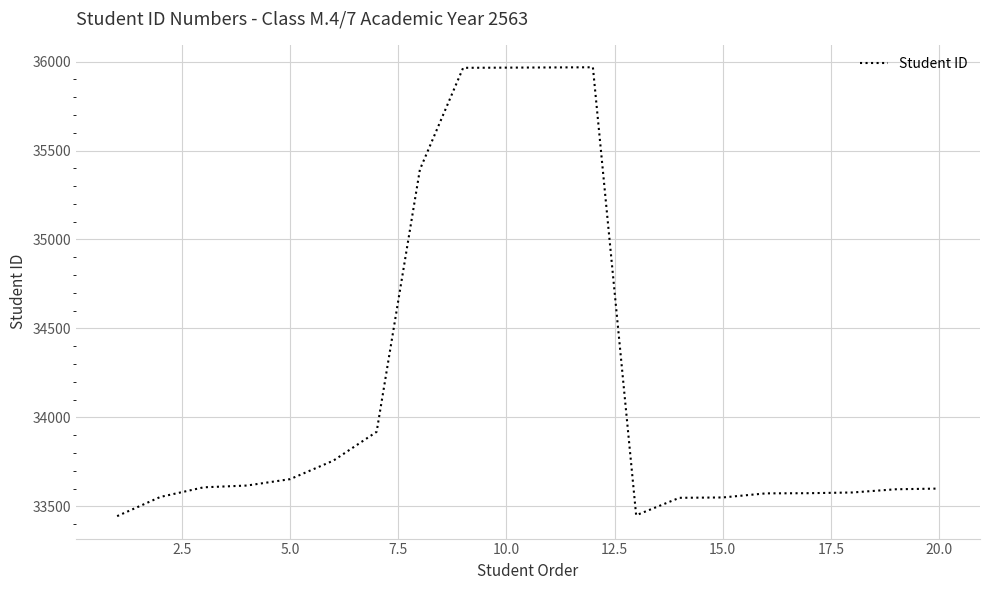

Does the chart display data point markers on the line(s)?

No